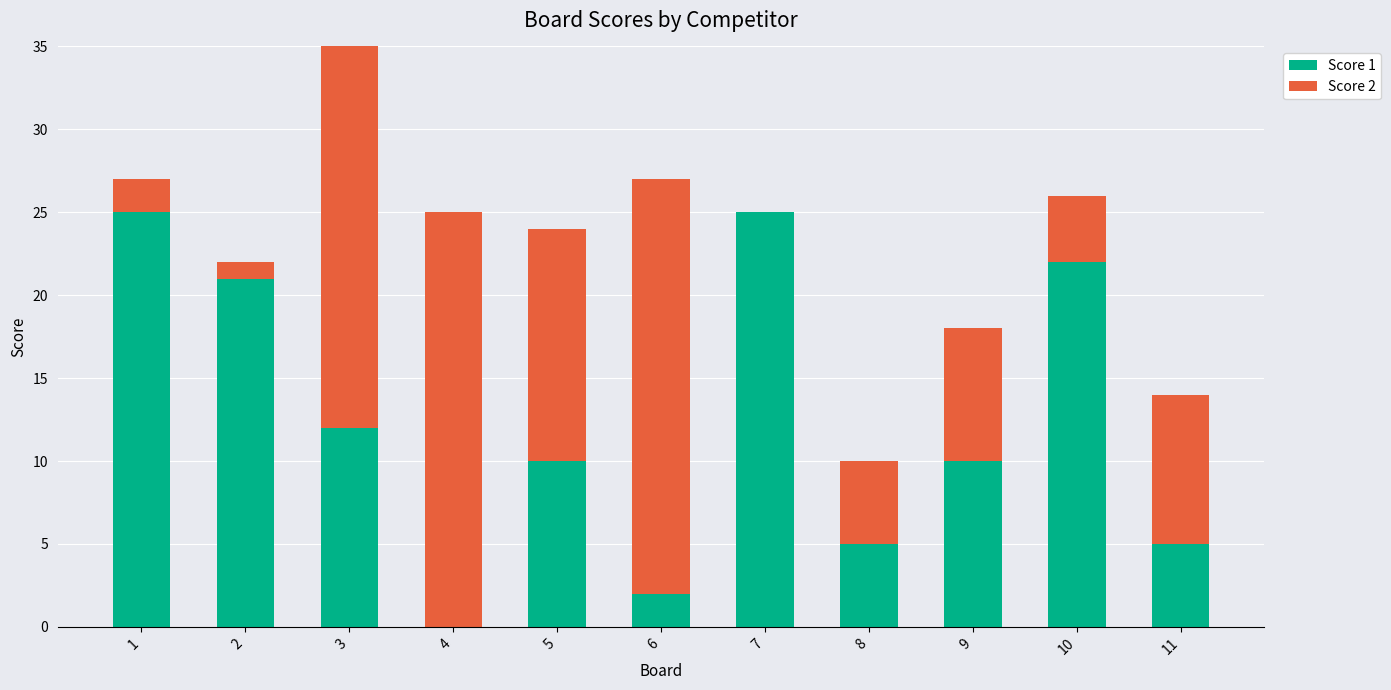

What is the spread (max minus min) of values at 9?

2